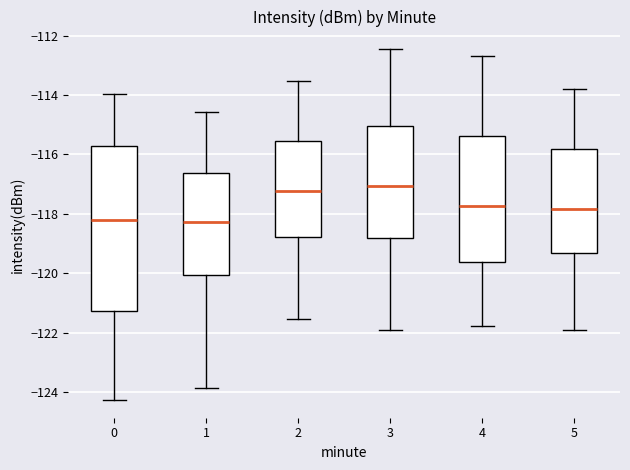

Where is the lower edge of the box at x = 1 on the y-axis? The values are not printed on the chart, so give them approximately, as read against the axis.

-120.0